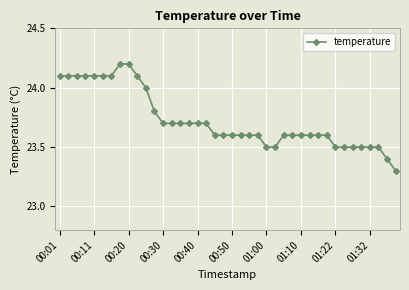

Does the chart have visible grid lines?

Yes